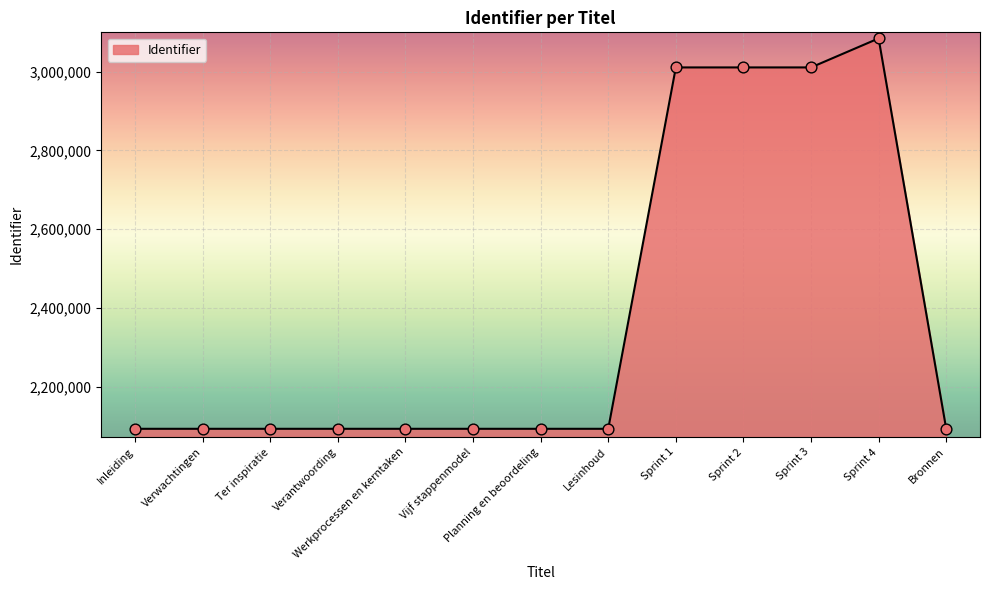

What is the ratio of the value at Sprint 1 to the value at Bronnen?

1.4